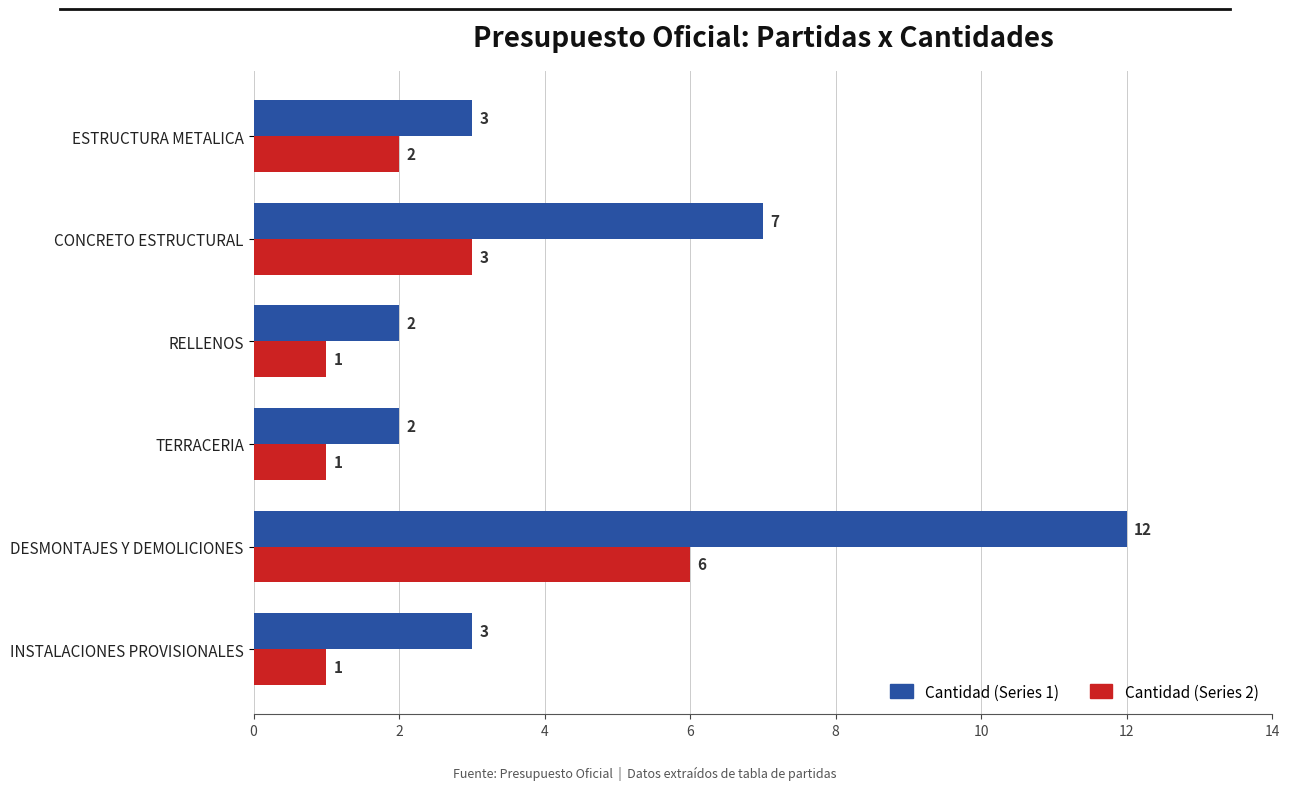

True or false: Cantidad (Series 1) has a value of 9 at CONCRETO ESTRUCTURAL.

False